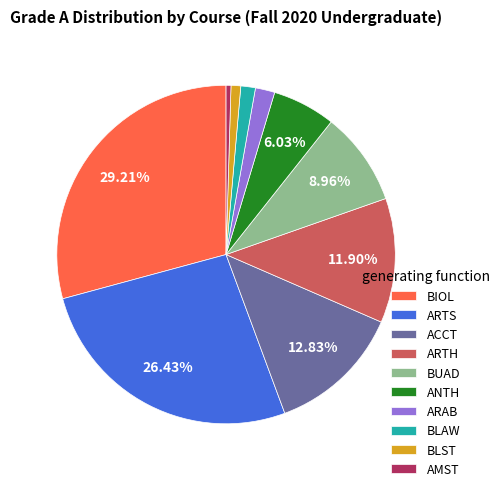

Is the sum of BLST and BIOL greater than half?

No